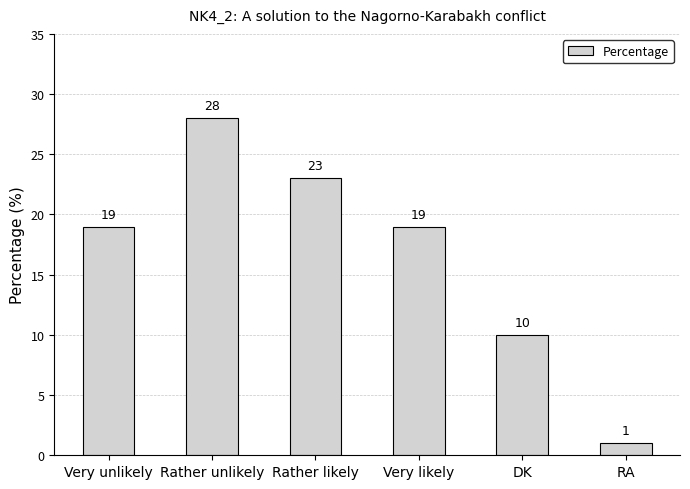

Reading right to left, what are all the values shown in this chart?

1	10	19	23	28	19